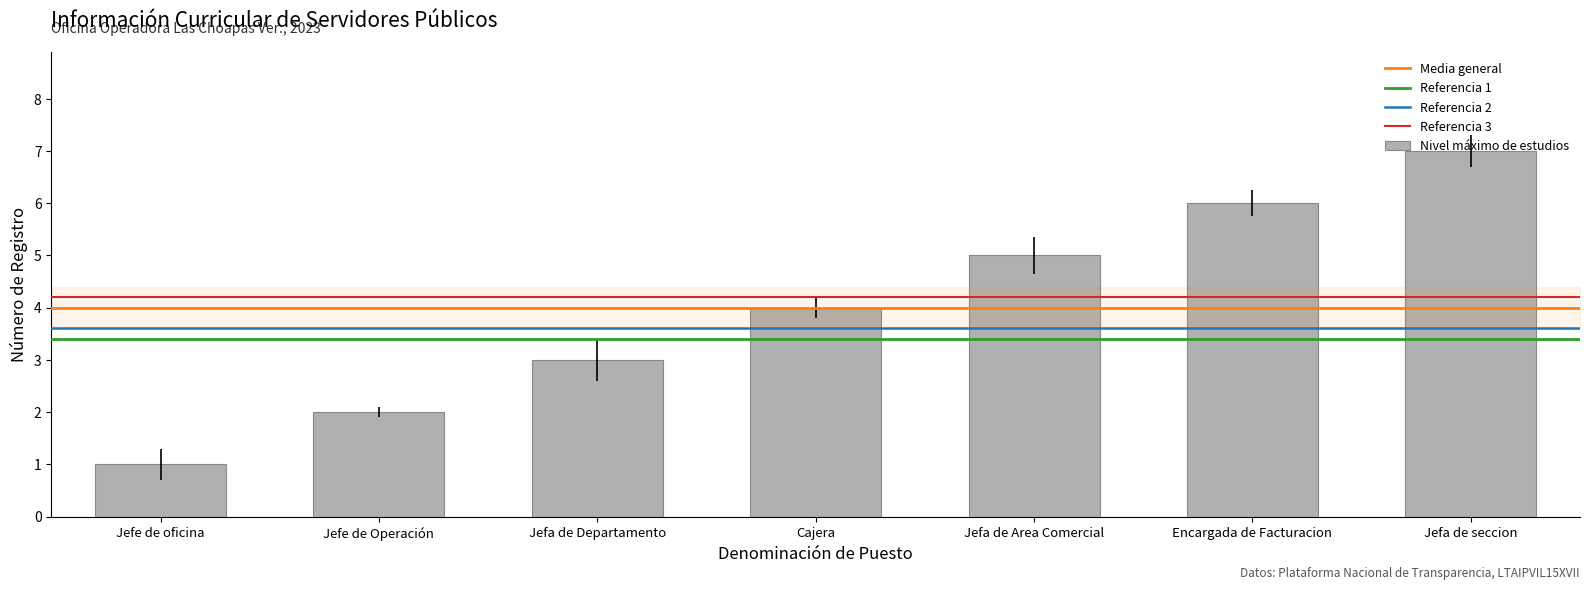

How many values are below 4?

3